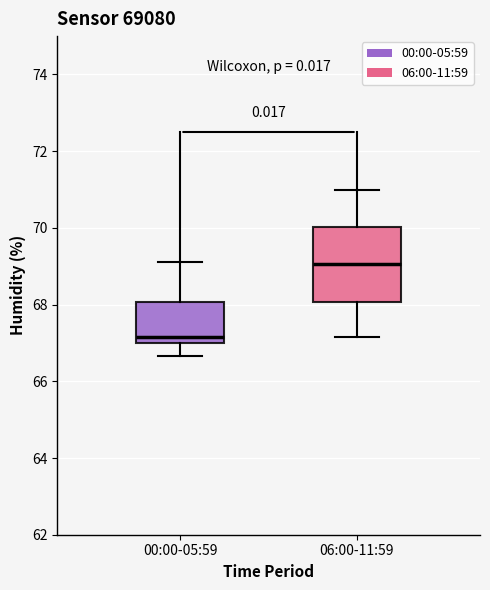

Where does the median line of the box for 00:00-05:59 sit on the y-axis? The values are not printed on the chart, so give them approximately, as read against the axis.

67.2